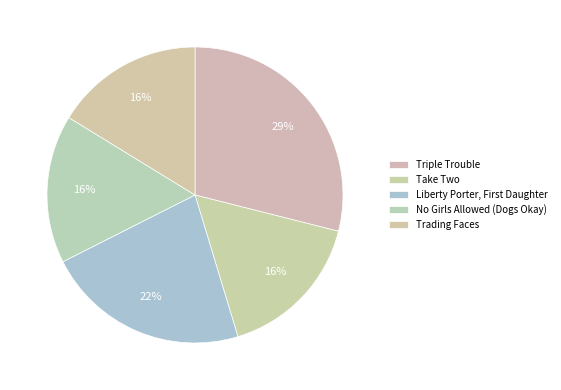

How much of the chart is everything except Trading Faces?

83.8%